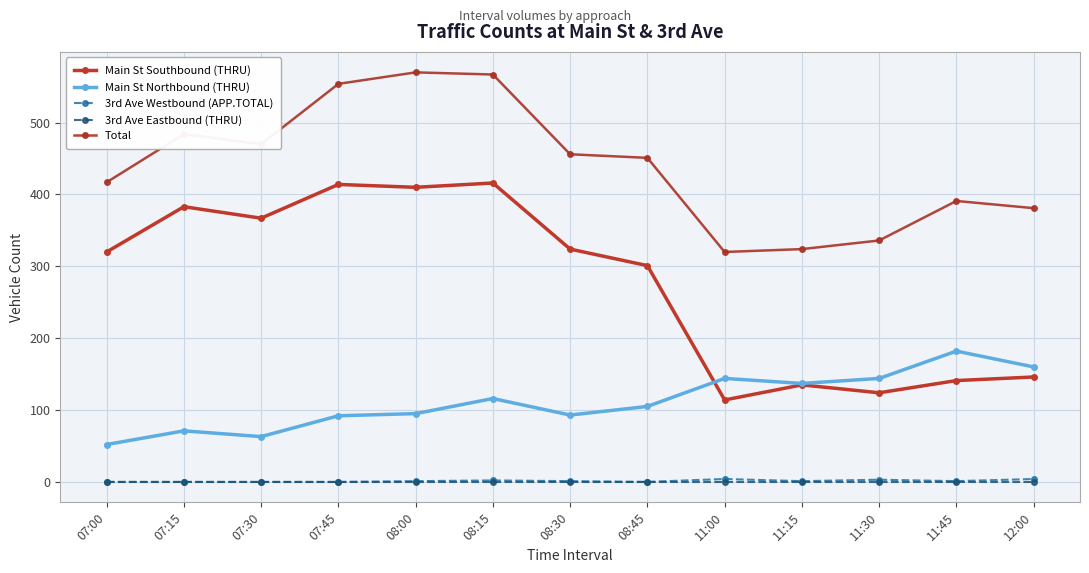

Where is Main St Southbound (THRU) nearest to the value 265?

08:45